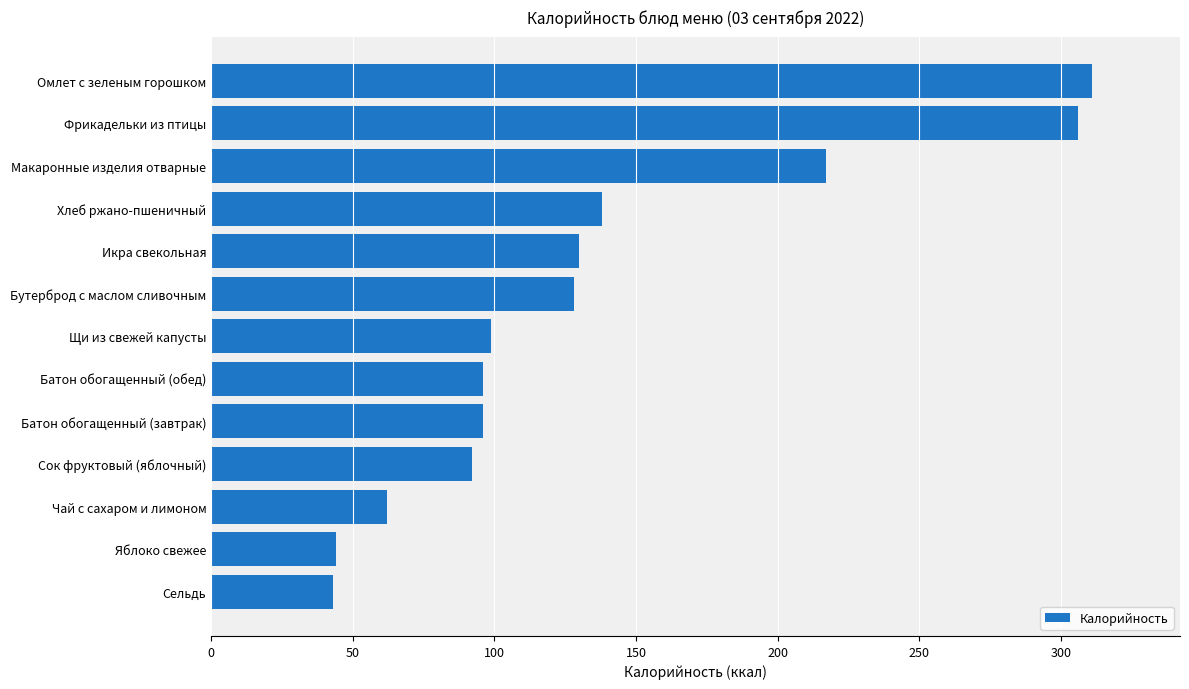

What is the label of the 2nd bar from the top?

Фрикадельки из птицы